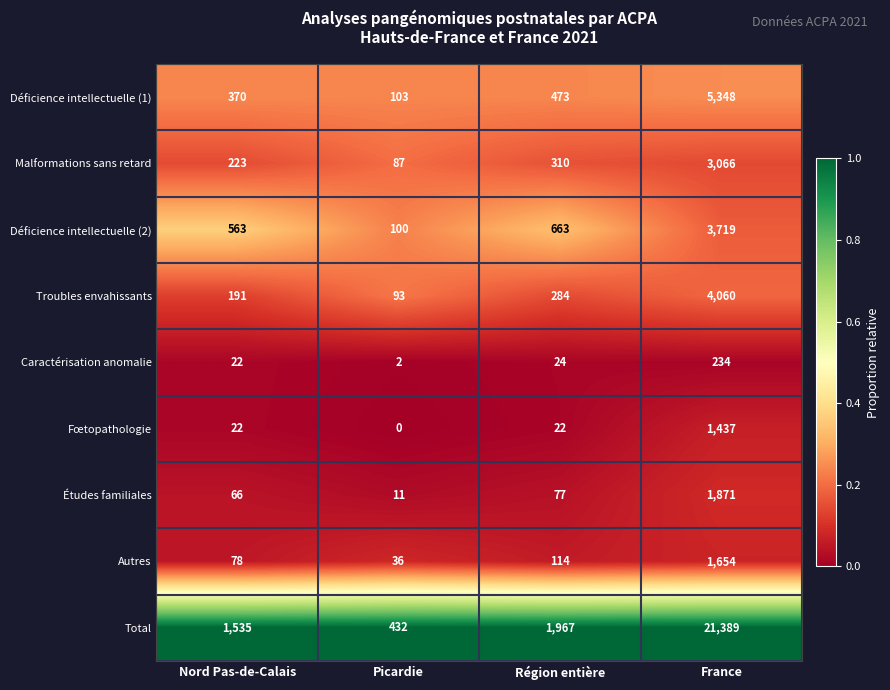

Which label corresponds to the largest value in the chart?

France